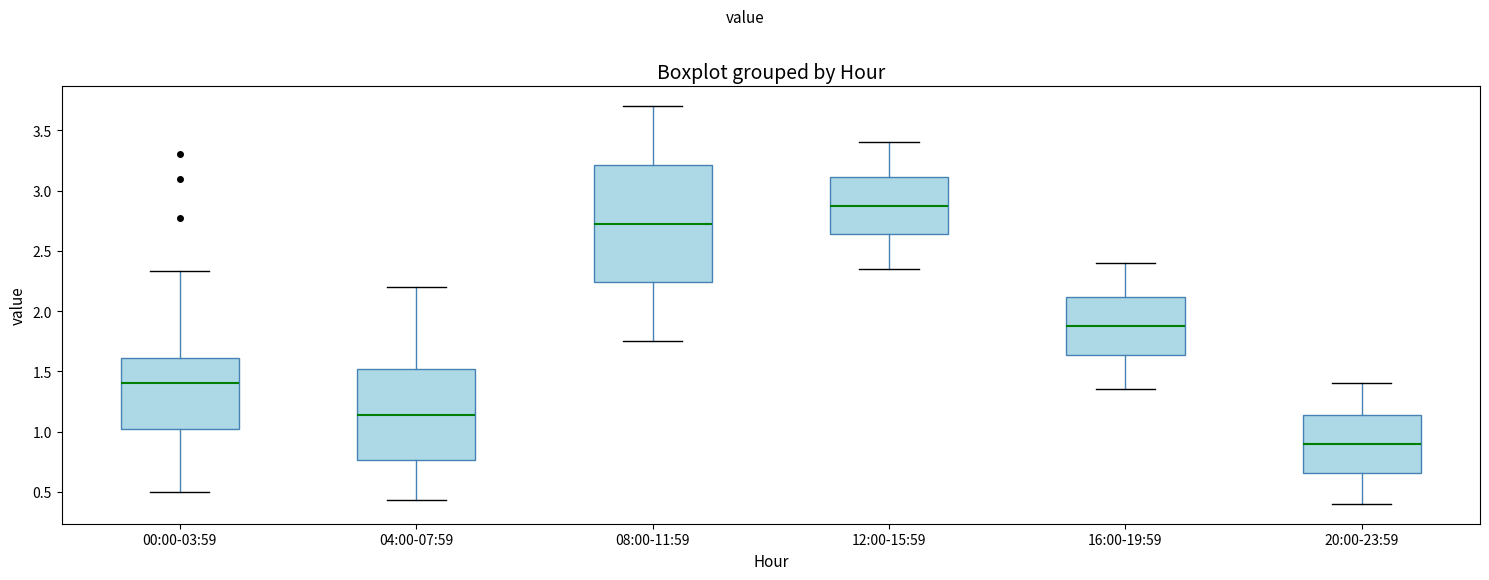

Where does the upper whisker of the box for 04:00-07:59 end on the y-axis? The values are not printed on the chart, so give them approximately, as read against the axis.

2.20